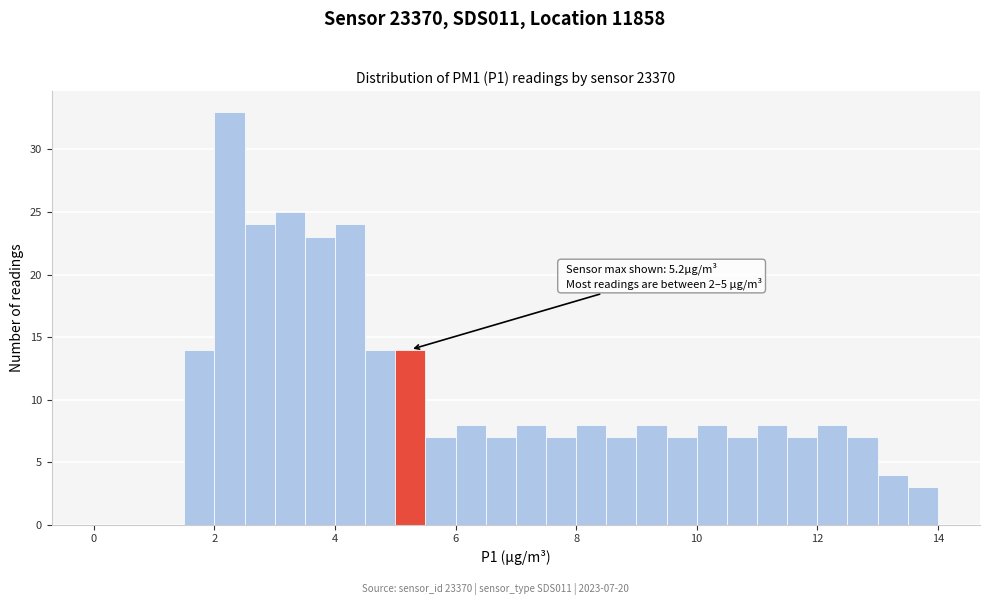

Around what value on the x-axis is the tallest bar? Give the approximate position of its centre, as read against the axis.

2.2